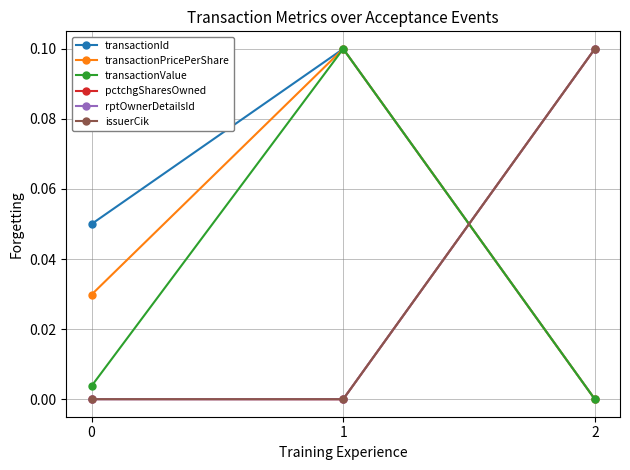

At which label is transactionId closest to 0?

2